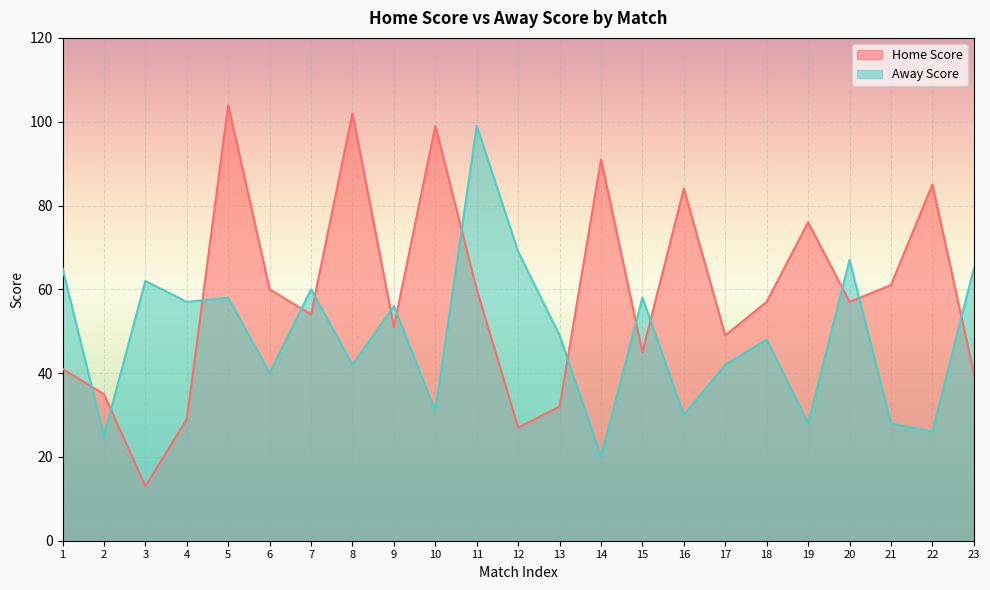

Does the chart display data point markers on the line(s)?

No